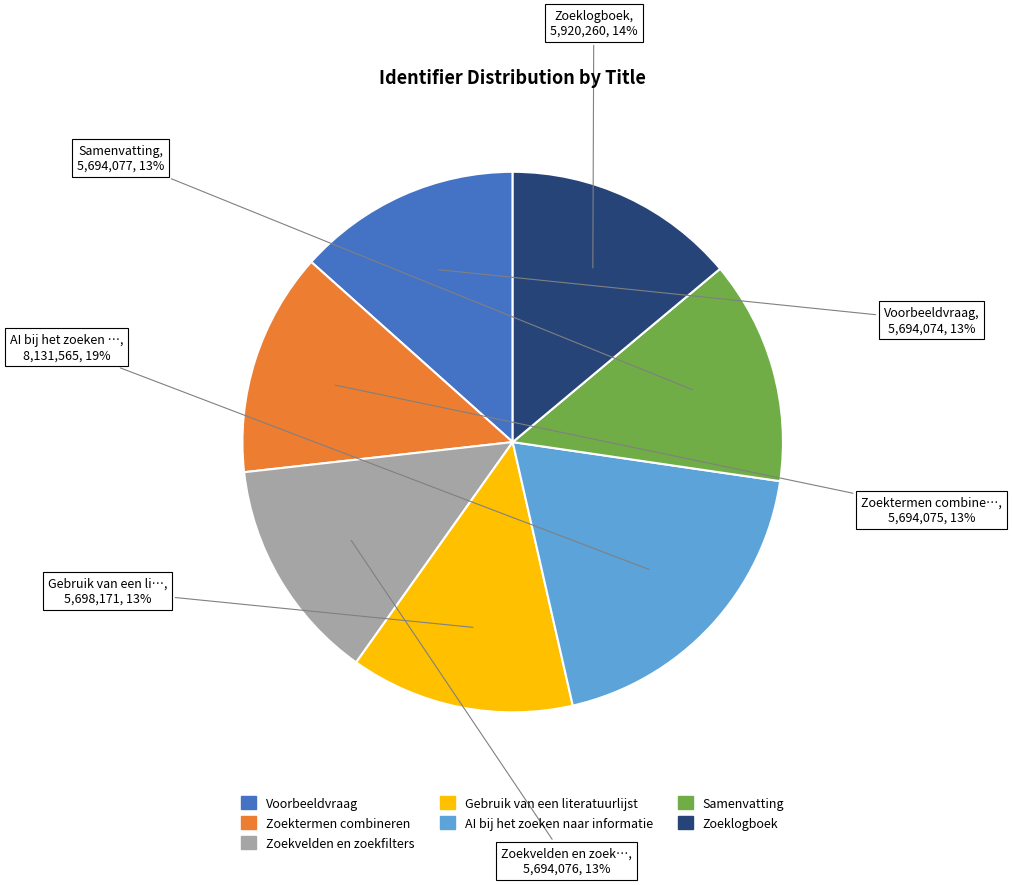

Do Zoektermen combineren and Gebruik van een literatuurlijst together represent more than half of the pie?

No